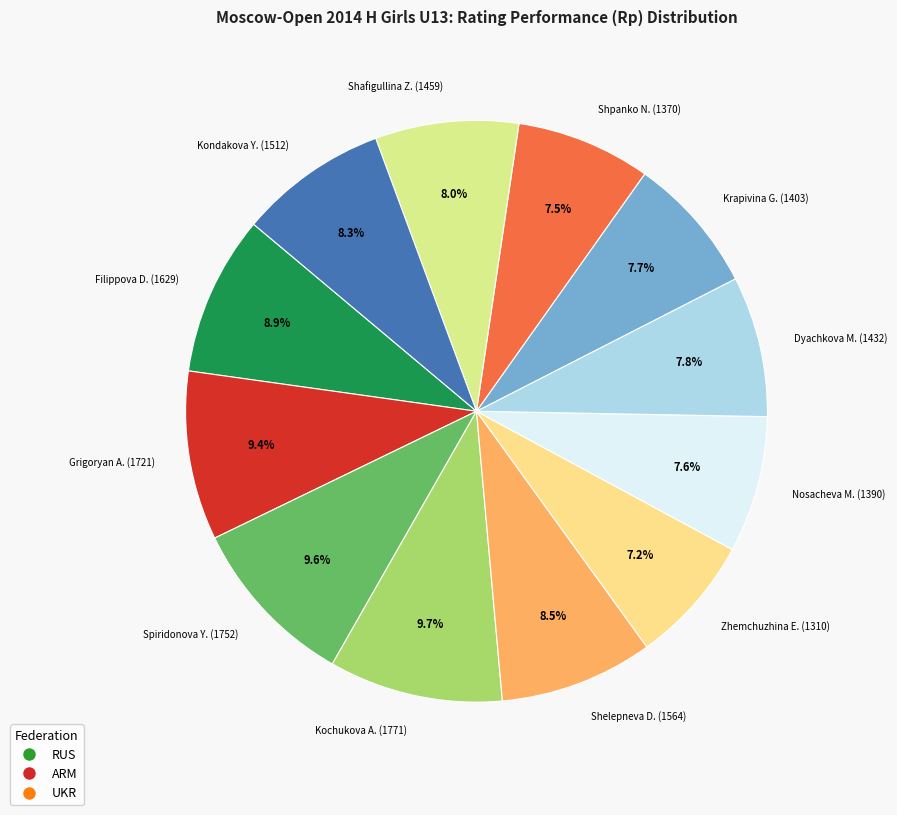

Does any single category account for the majority?

No